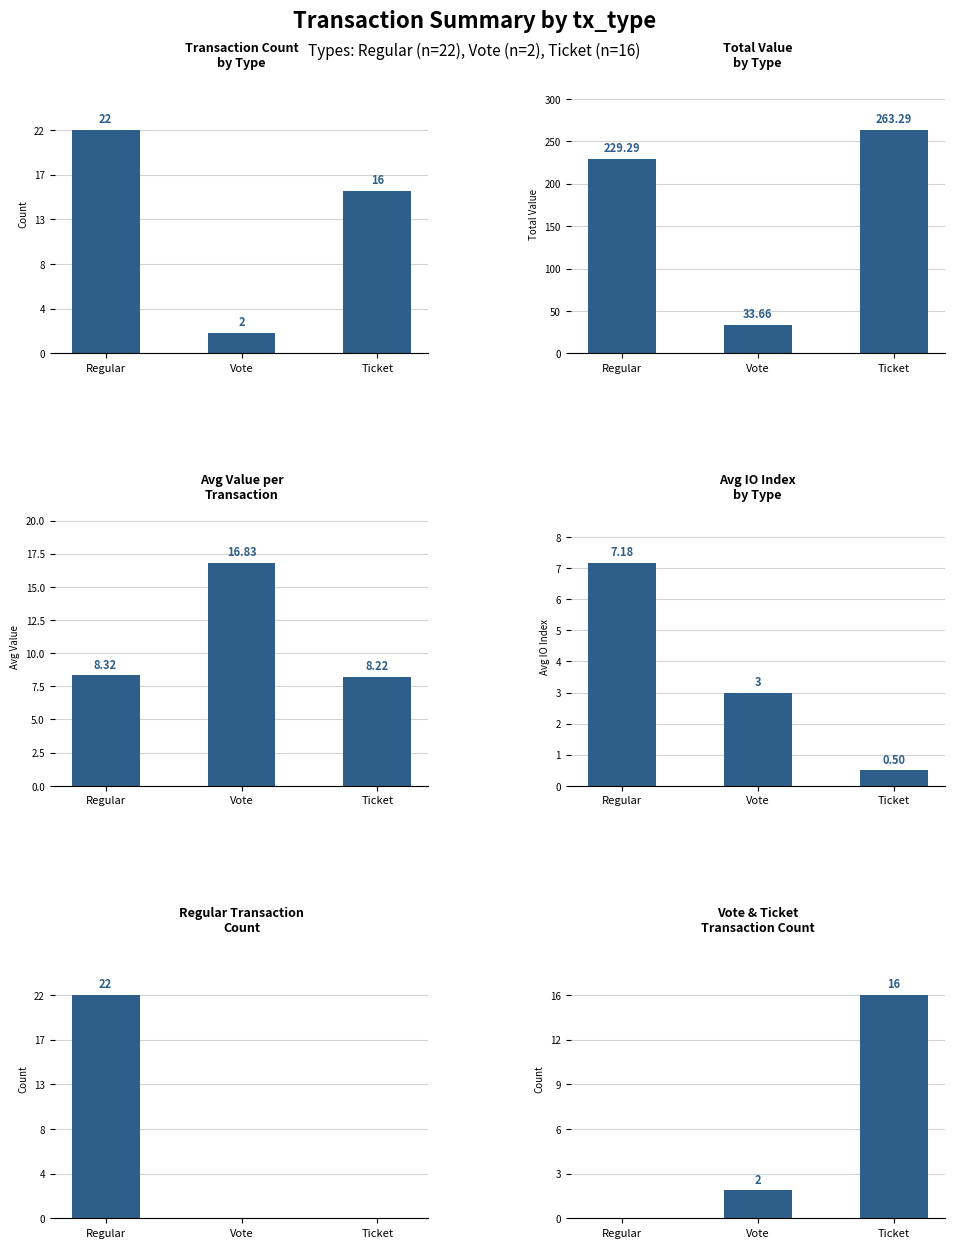

What are all the series names shown in the legend?

Transaction Count by Type, Total Value by Type, Avg Value per Transaction, Avg IO Index by Type, Regular Transaction Count, Vote & Ticket Transaction Count